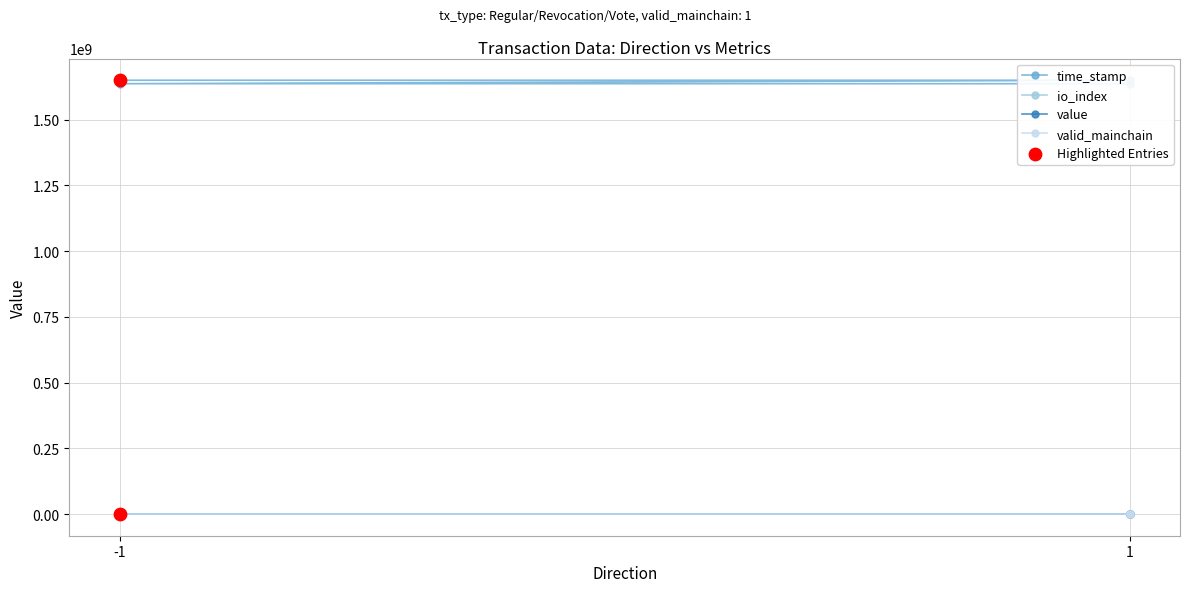

Which series contains the highest Y value?

time_stamp